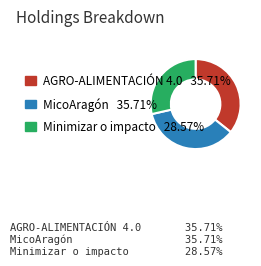

What is the ratio of the value at Minimizar o impacto to the value at AGRO-ALIMENTACIÓN 4.0?

0.8